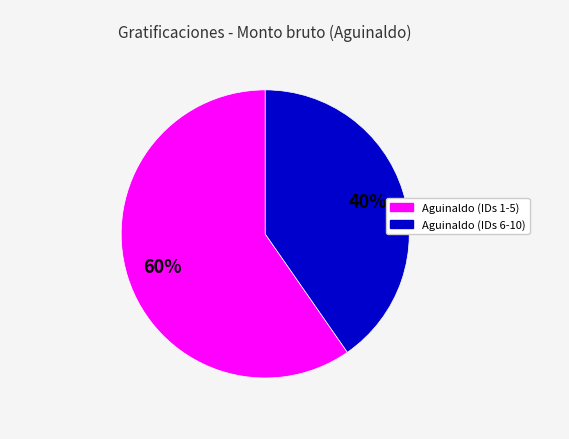

To the nearest percent, what is the average slice percentage?

50%